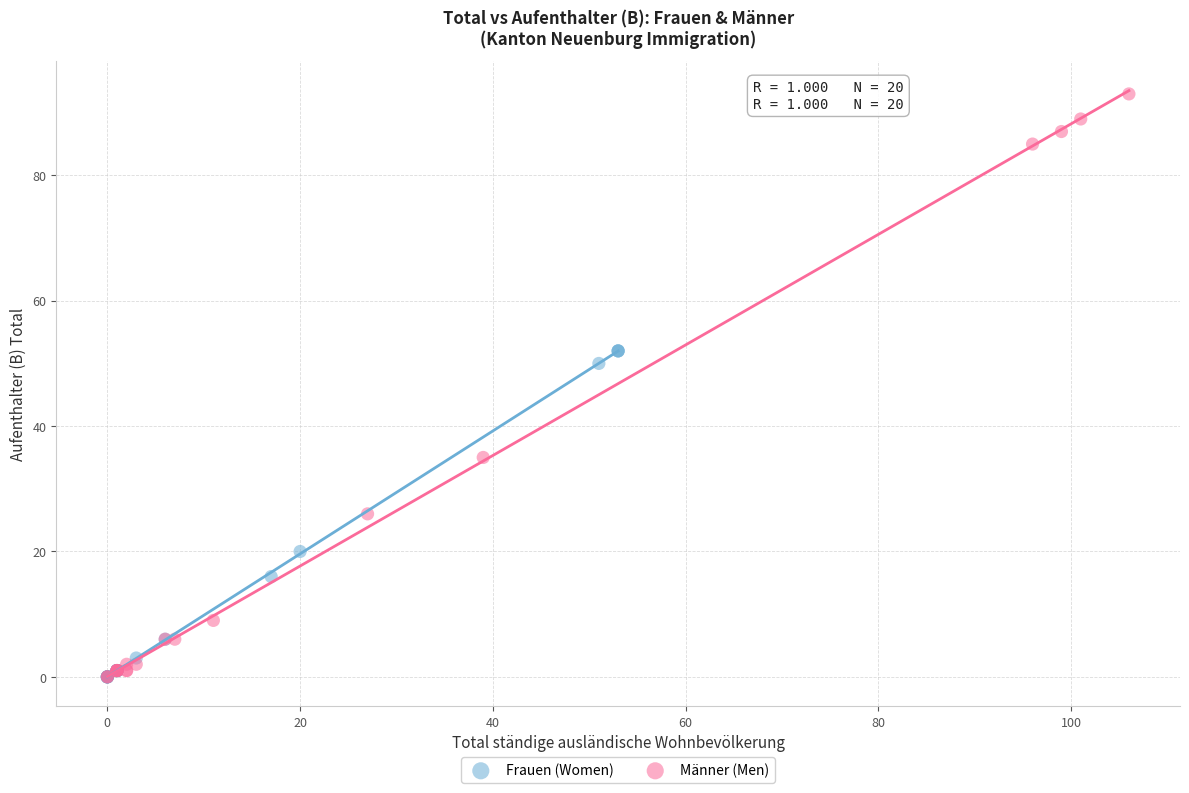

Which series contains the highest Y value?

Männer (Men)